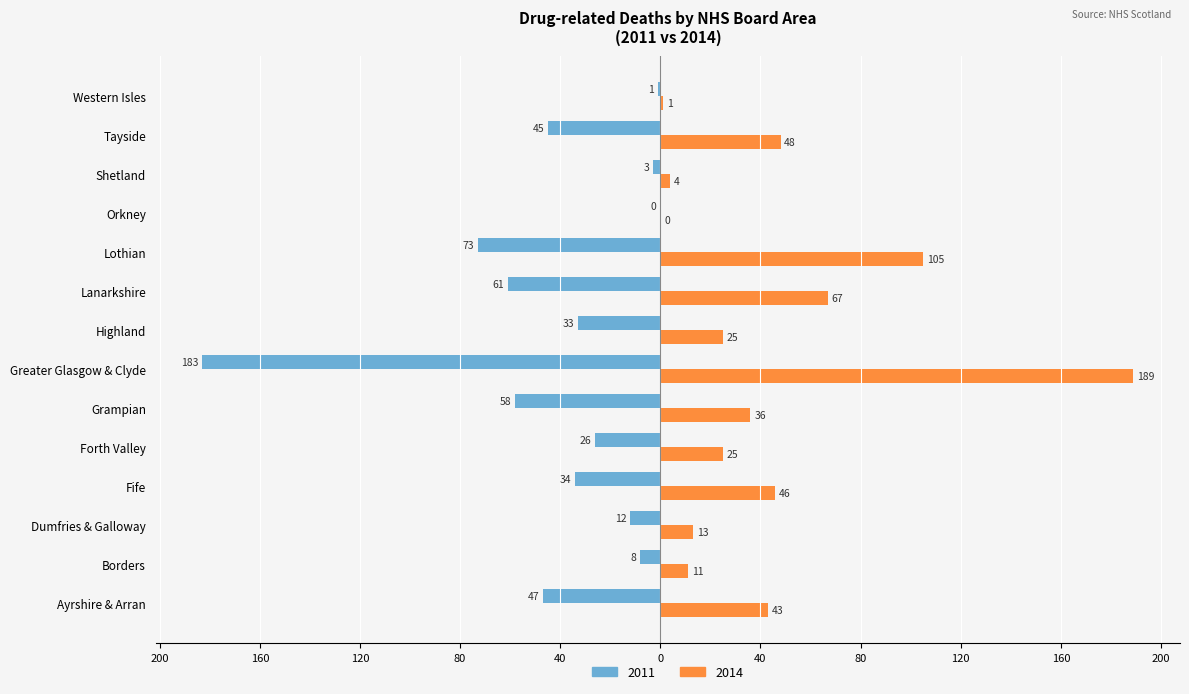

What are all the series names shown in the legend?

2011, 2014